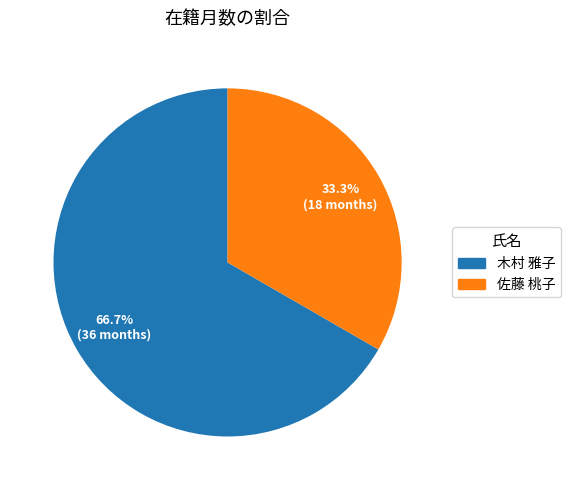

How many segments does this pie chart have?

2